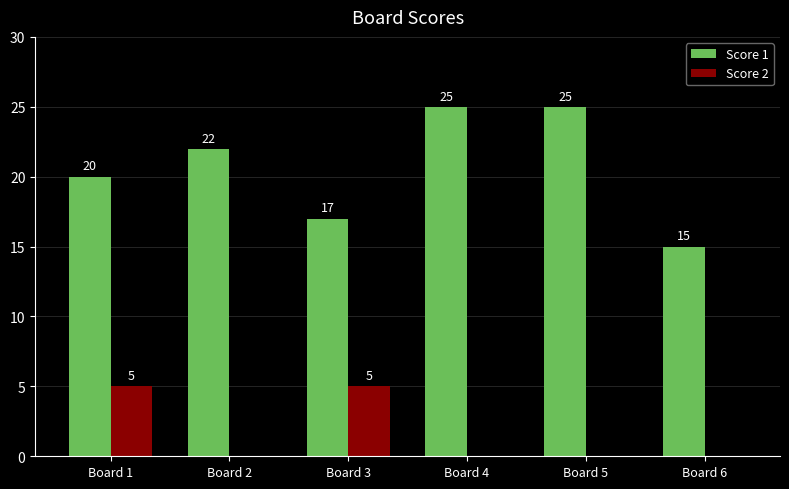

Which series has the largest total across all categories?

Score 1